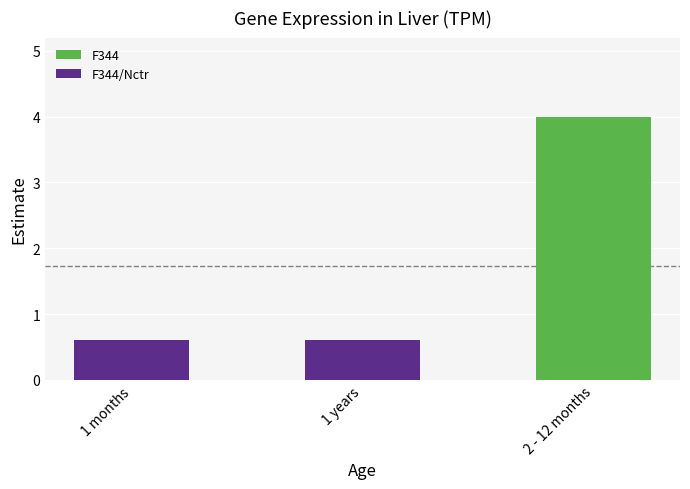

What is the difference between the maximum and second lowest values?

3.4